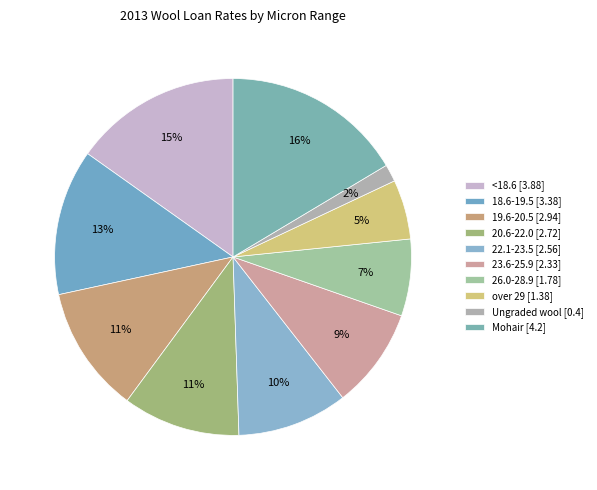

What is the ratio of the value at <18.6 to the value at 23.6-25.9?

1.7